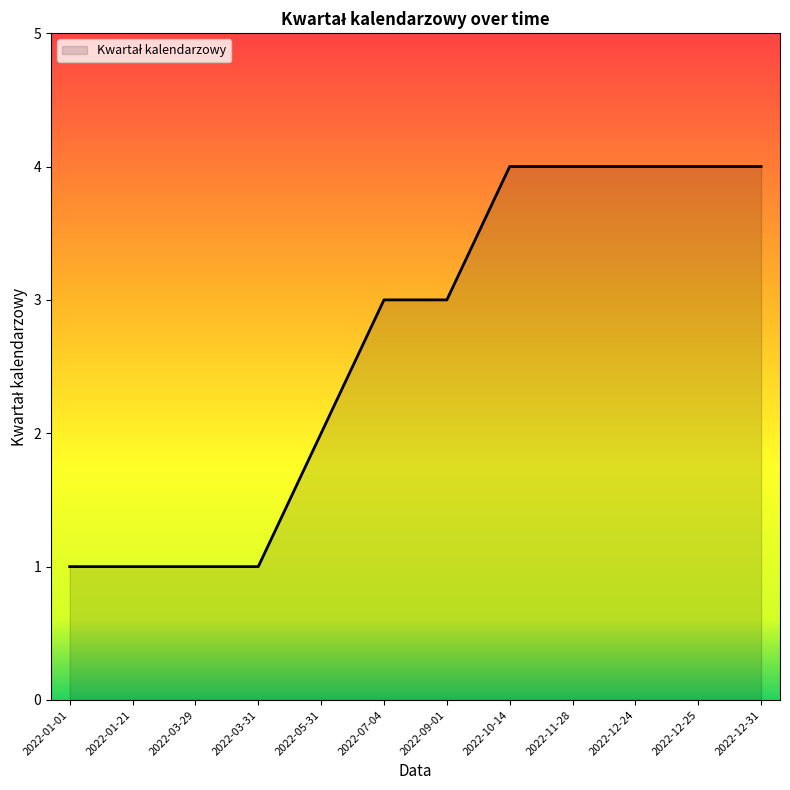

What is the change in value from 2022-01-21 to 2022-12-24?

+3